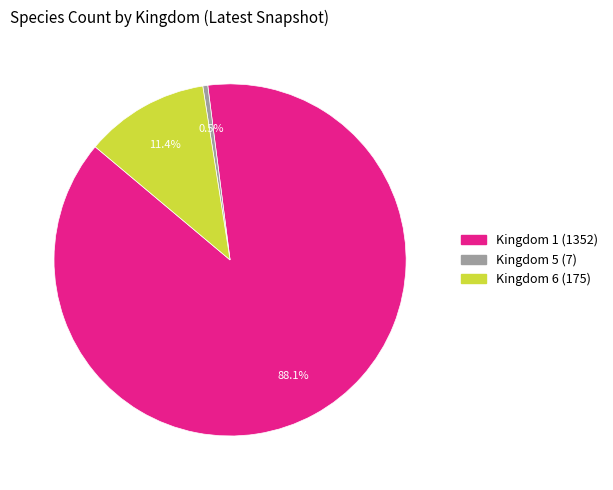

Is there a majority slice in this chart?

Yes